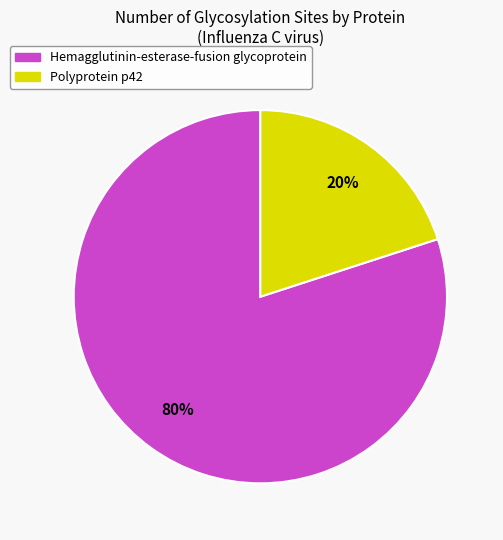

The Hemagglutinin-esterase-fusion glycoprotein slice represents 86% of the pie. True or false?

False